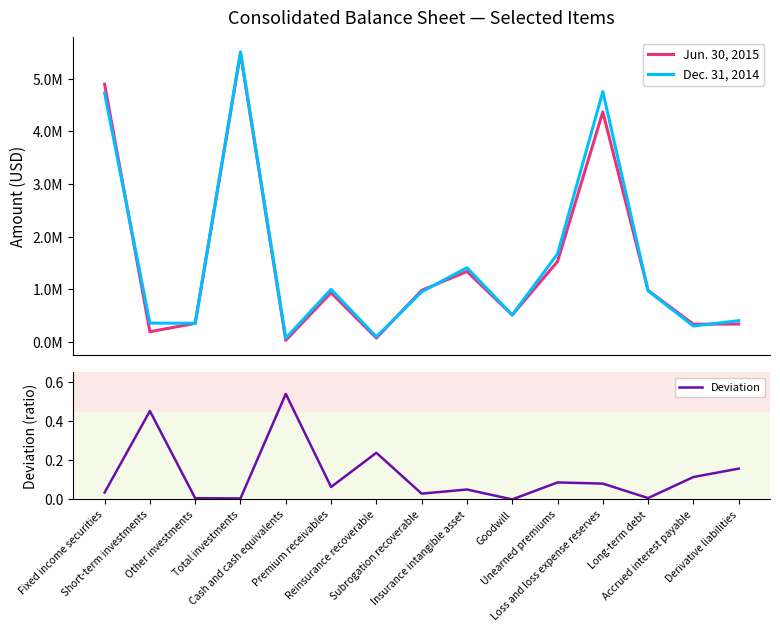

In Jun. 30, 2015, how many points are higher than both neighbors (excluding endpoints)?

4